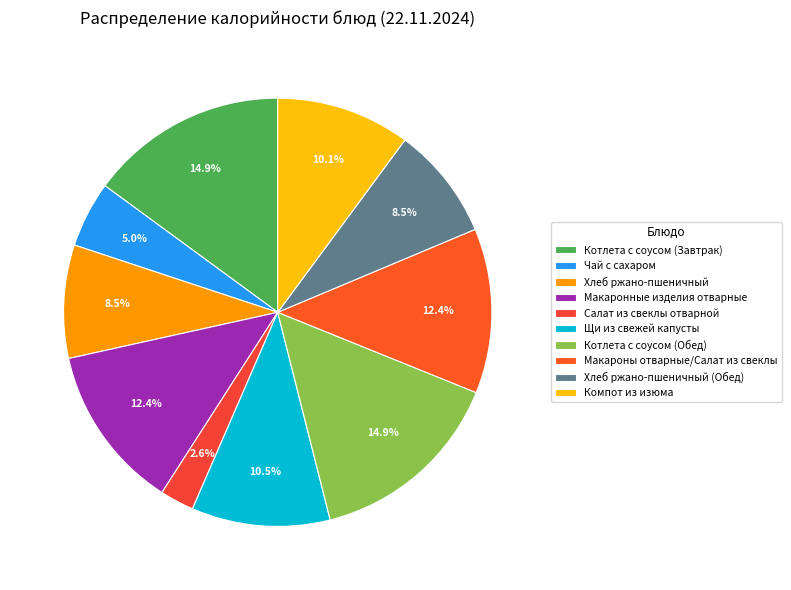

Does Щи из свежей капусты represent more than half of the total?

No